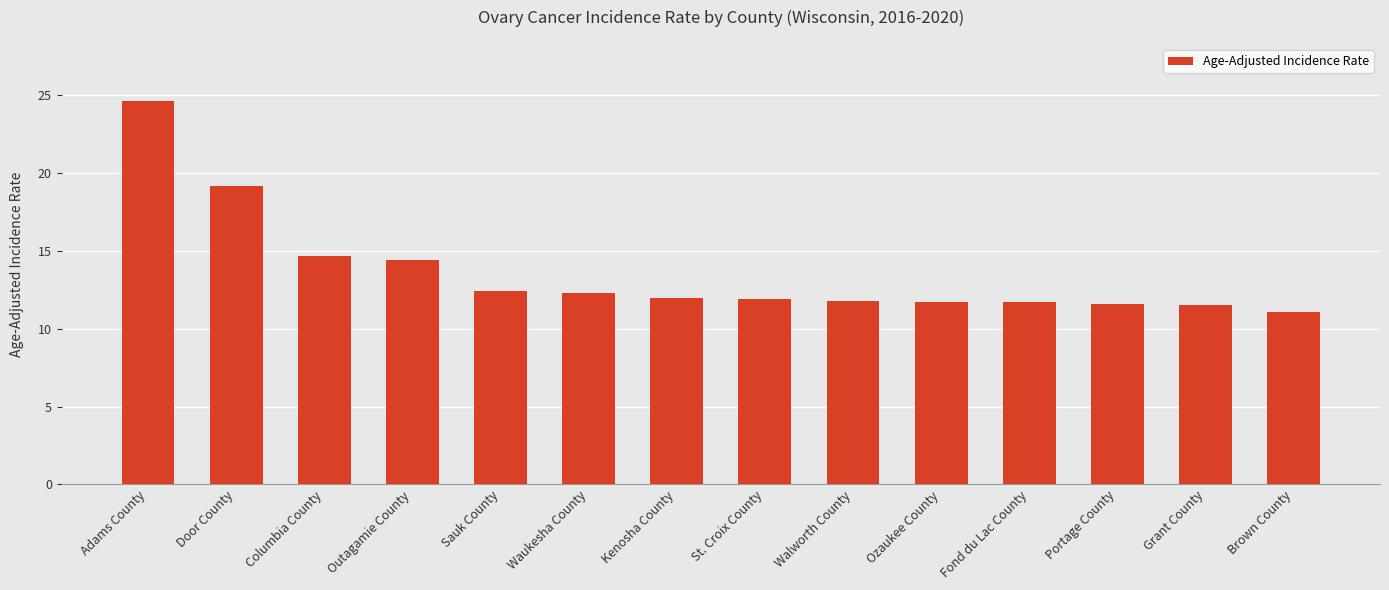

Where does the data first go above 12?

Adams County